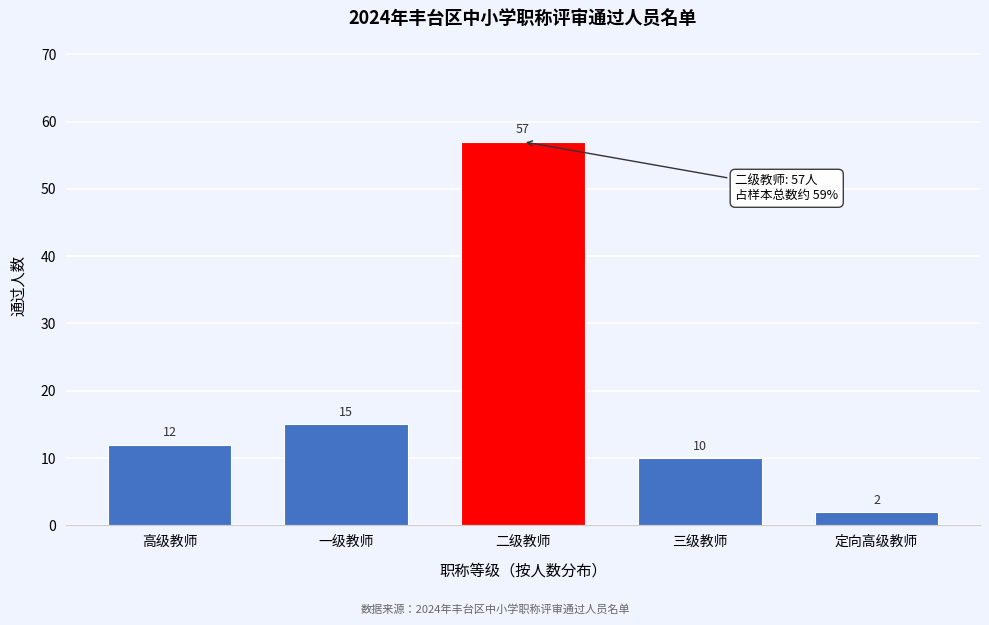

Reading left to right, what are all the values shown in this chart?

12	15	57	10	2